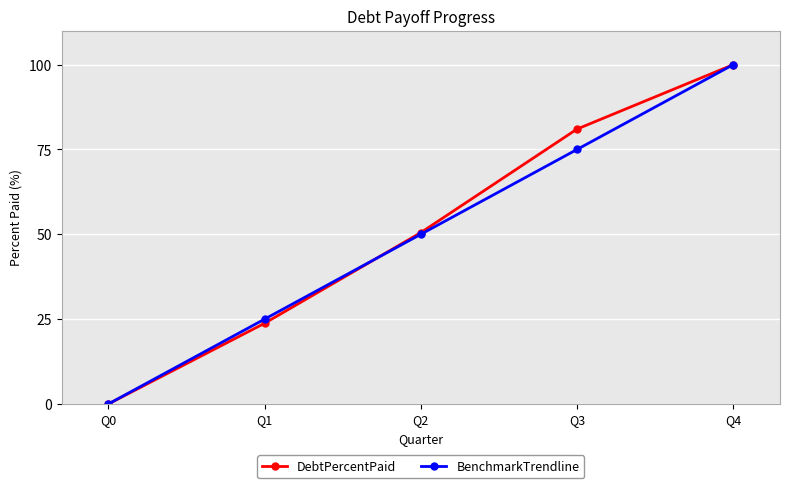

Is the value of DebtPercentPaid at Q1 greater than the value of BenchmarkTrendline at Q4?

No